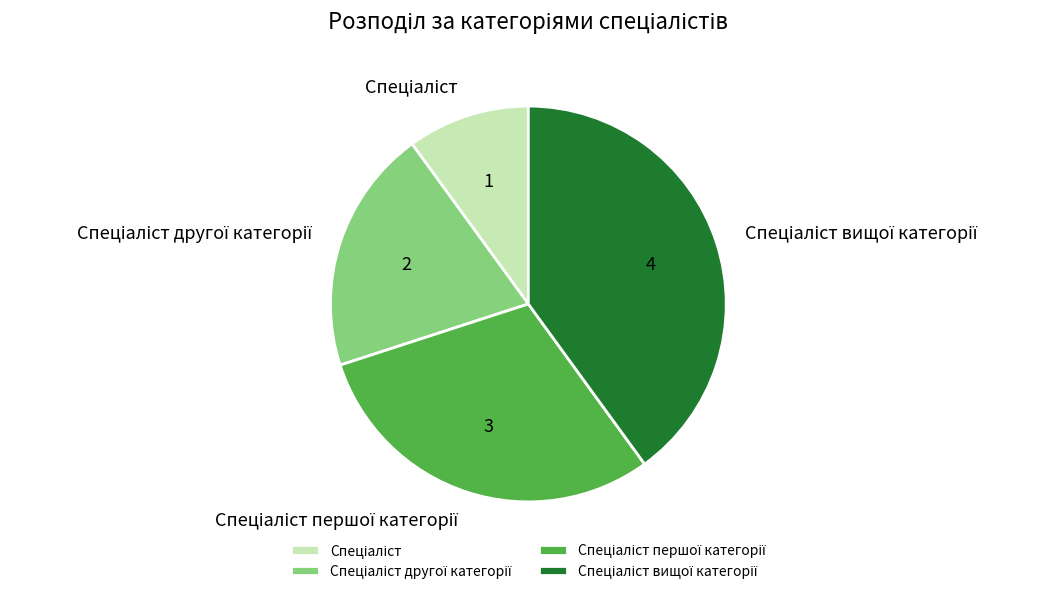

Is there a majority slice in this chart?

No